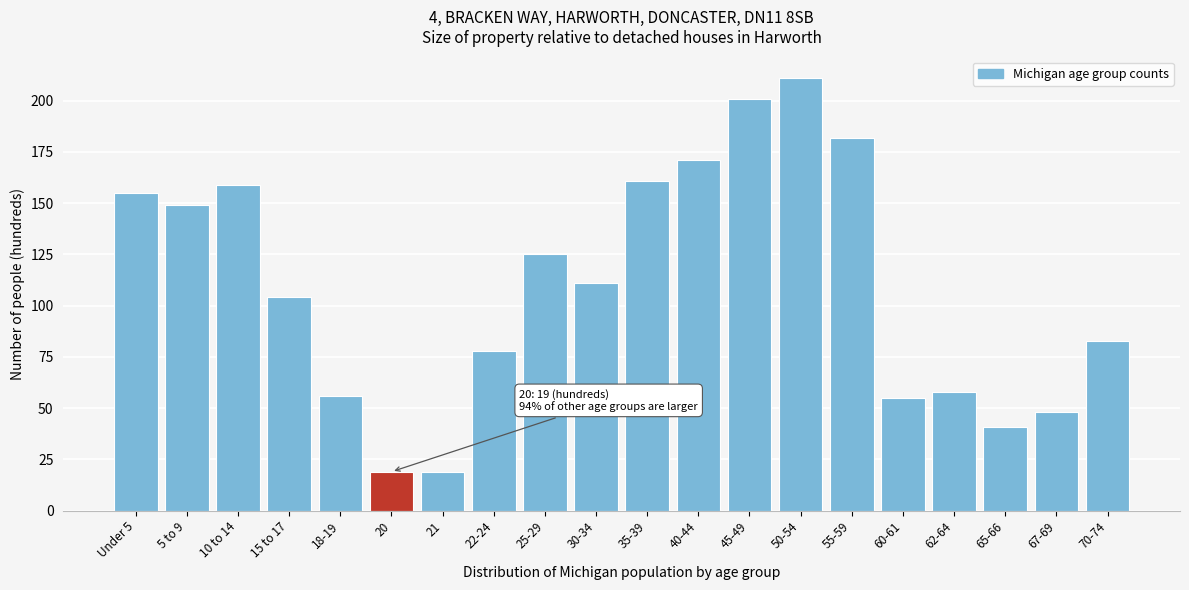

Reading right to left, transcribe all the data shown in this chart.

83	48	41	58	55	182	211	201	171	161	111	125	78	19	19	56	104	159	149	155